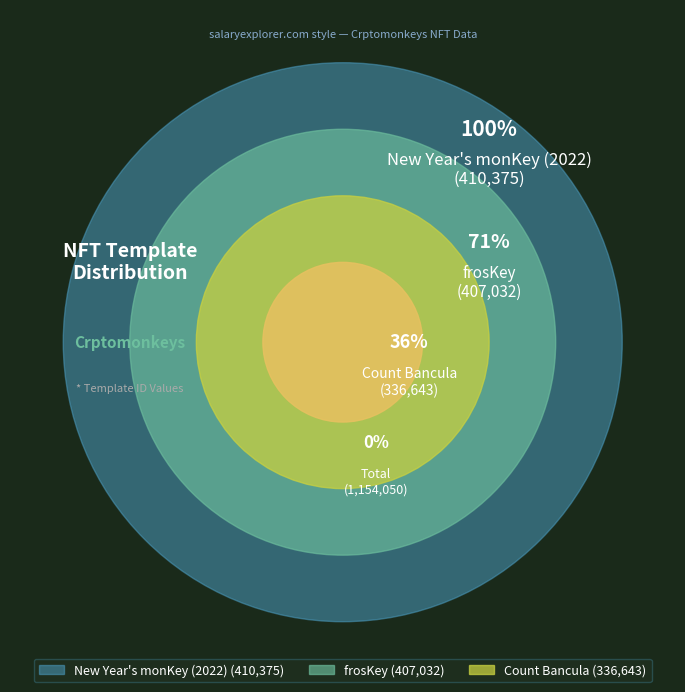

Count the number of slices in the pie.

3